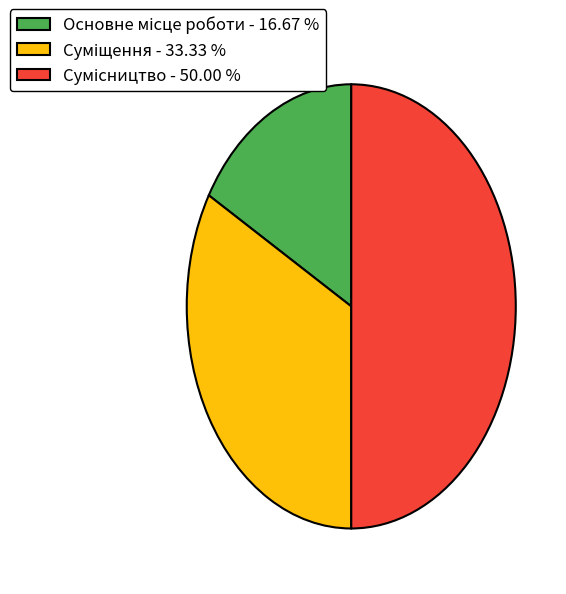

To the nearest percent, what portion does Сумісництво represent?

50%